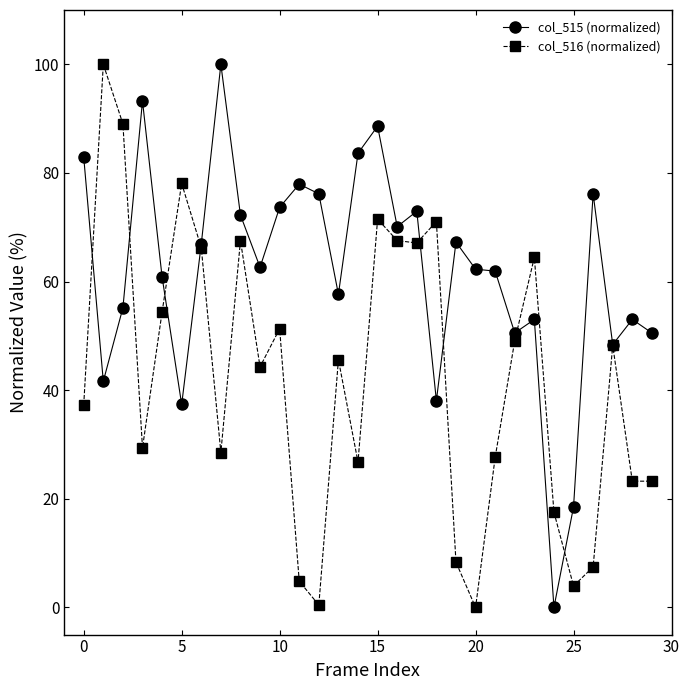

Does the chart have visible grid lines?

No